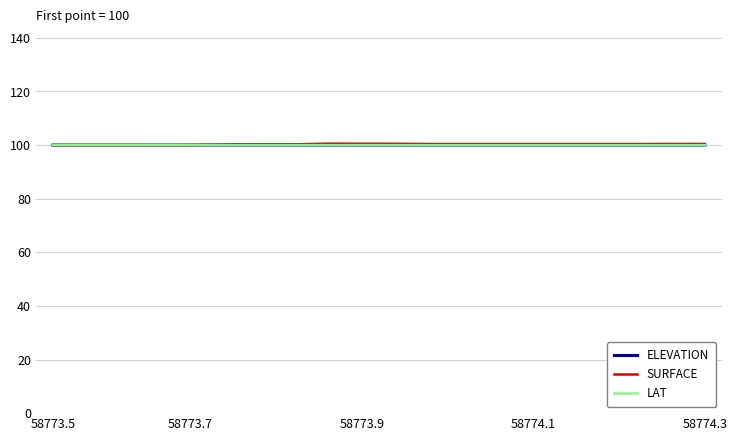

What is the maximum value for SURFACE?

100.5